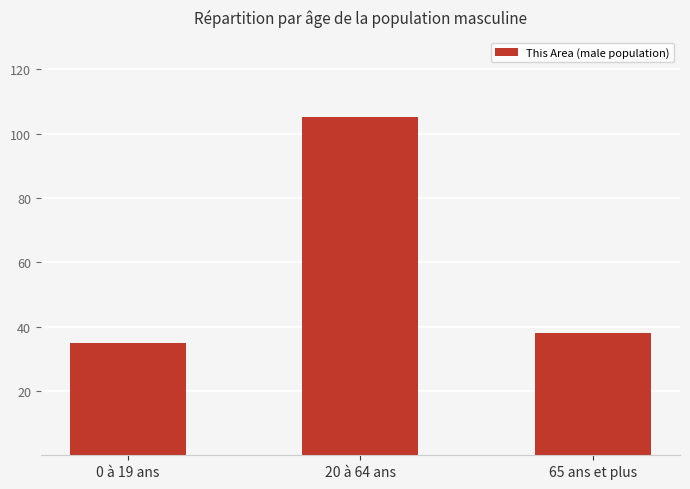

What is the sum of all values?

178